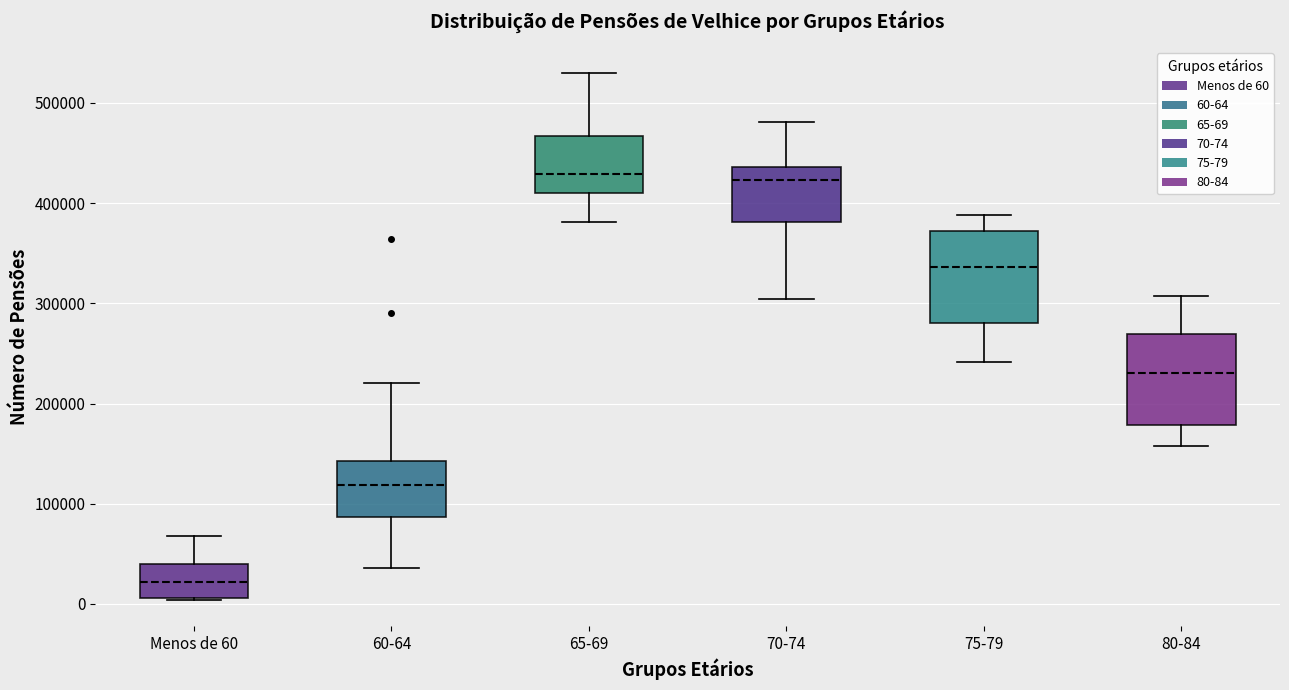

Where is the lower edge of the box for 80-84 on the y-axis? The values are not printed on the chart, so give them approximately, as read against the axis.

180000